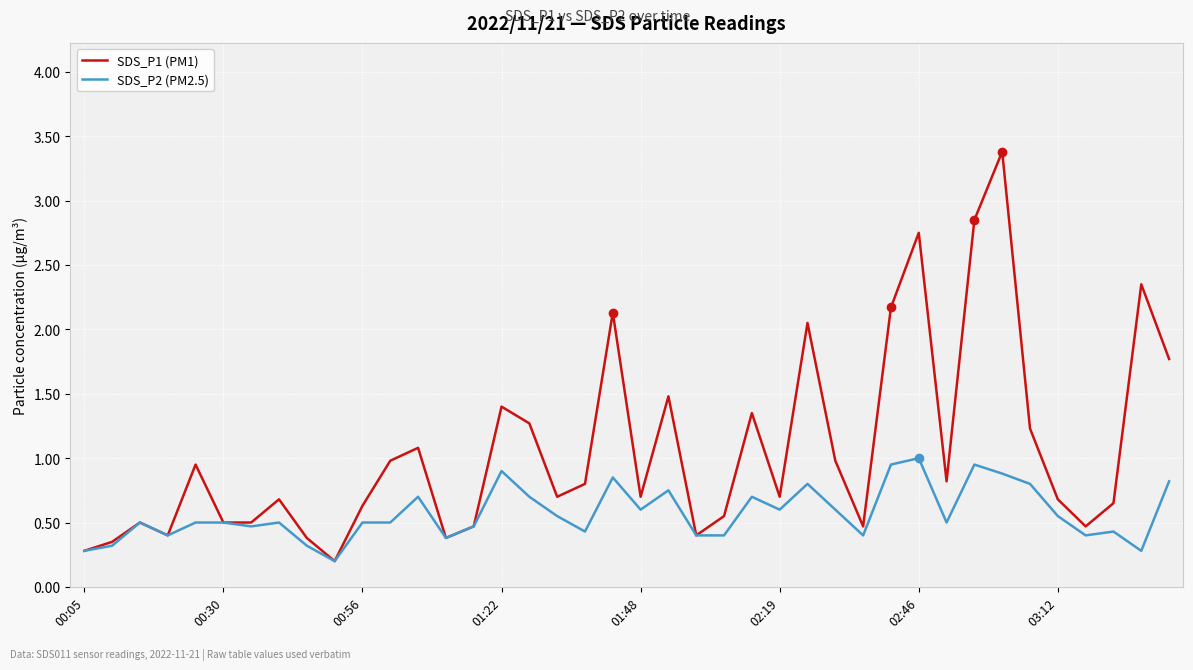

What is the average value of the SDS_P1 (PM1) series?

1.1